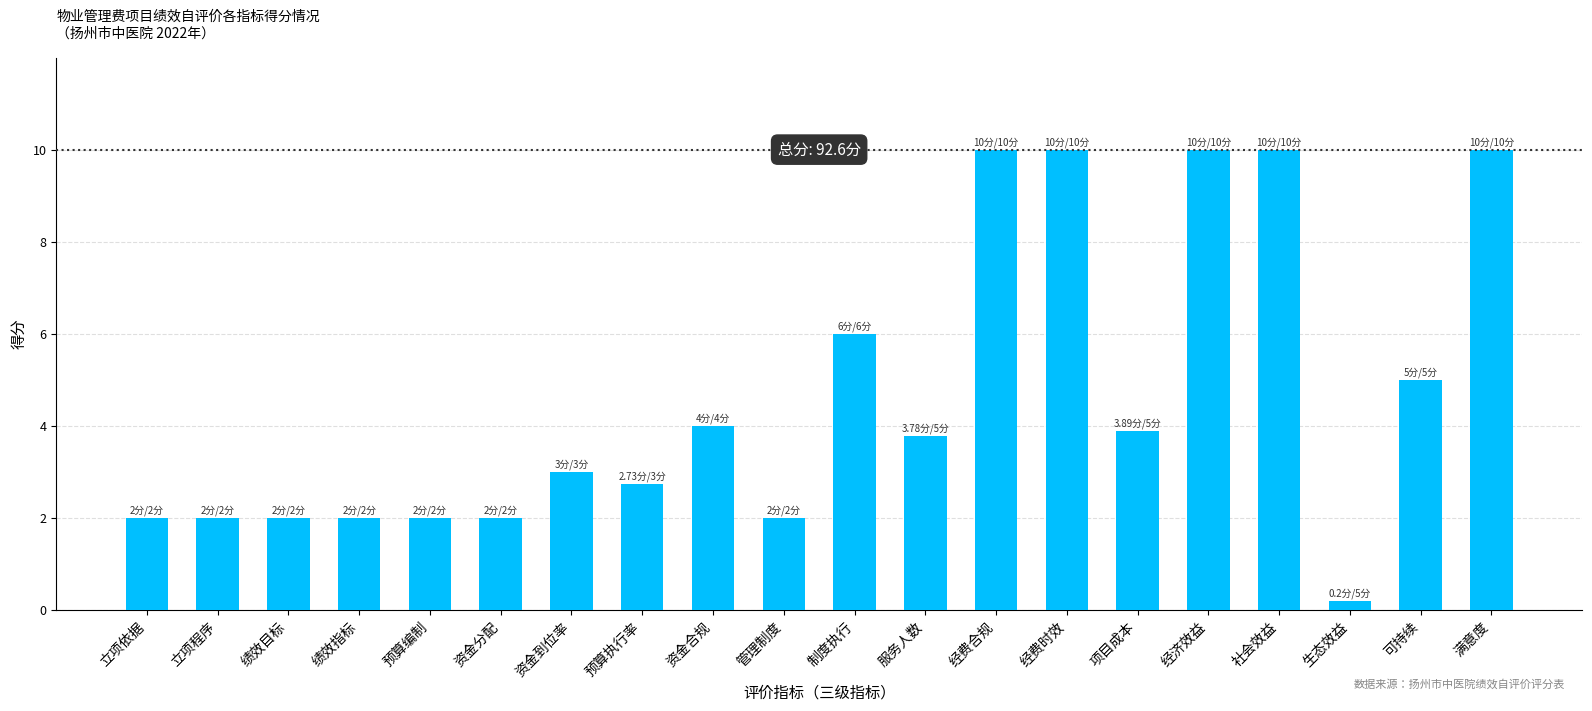

What value does the data have at 可持续?

5.0